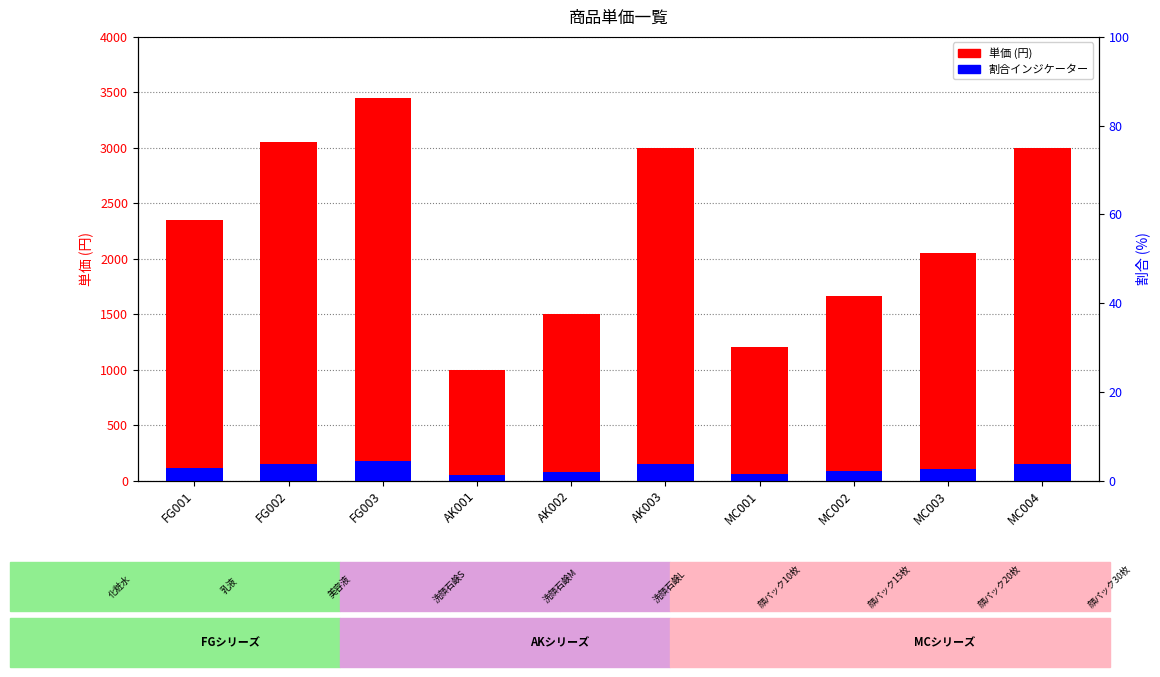

How many values in the 割合インジケーター series exceed 117?

5